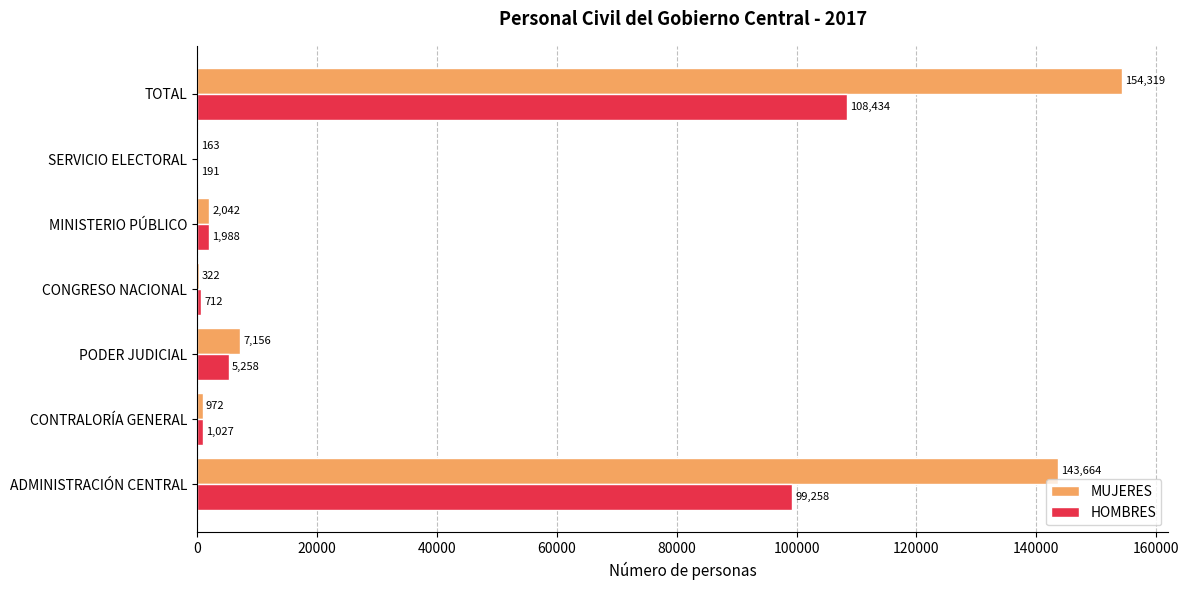

Between CONTRALORÍA GENERAL and PODER JUDICIAL, which series saw the biggest shift?

MUJERES